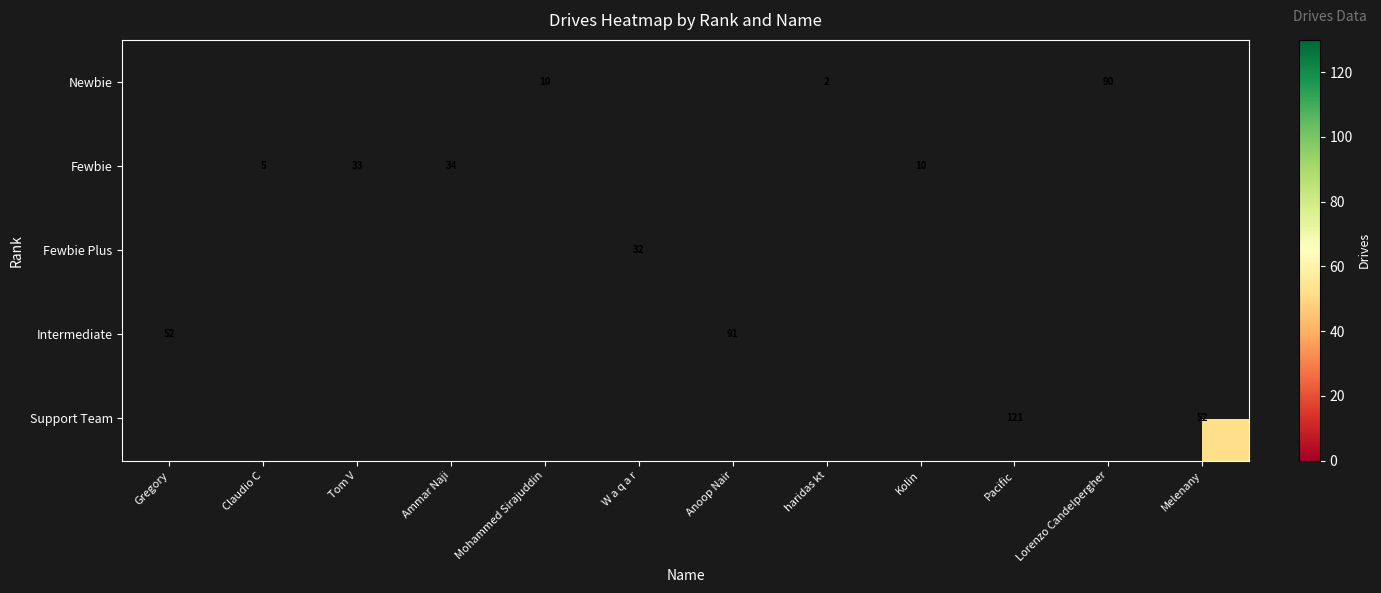

The value of Support Team at Pacific is 121. True or false?

True